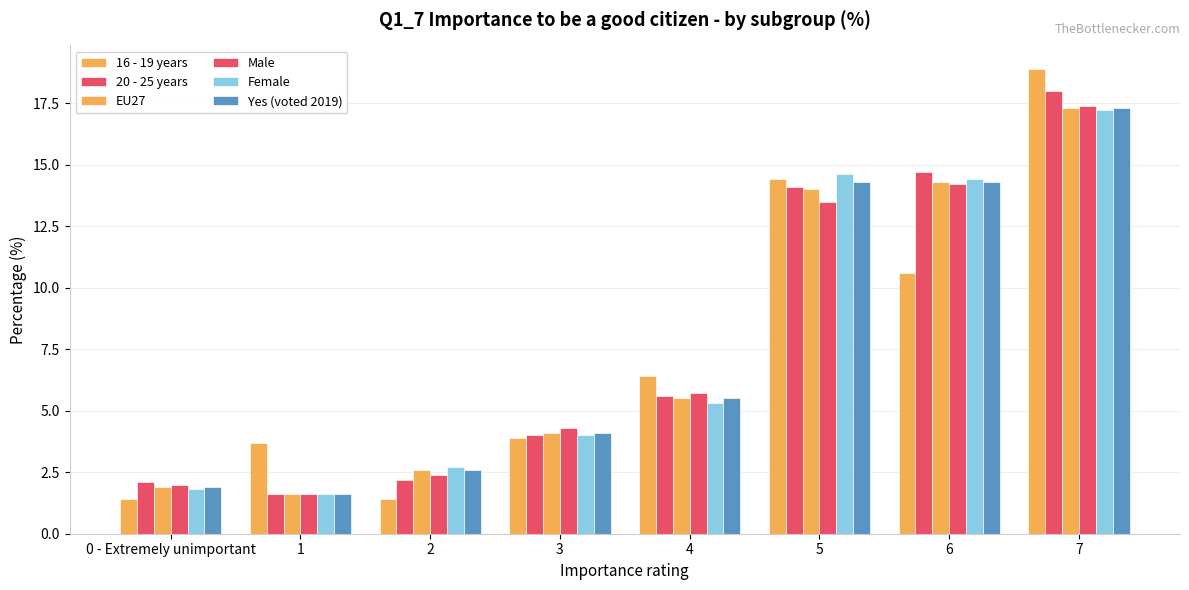

Count the number of categories in the chart.

8